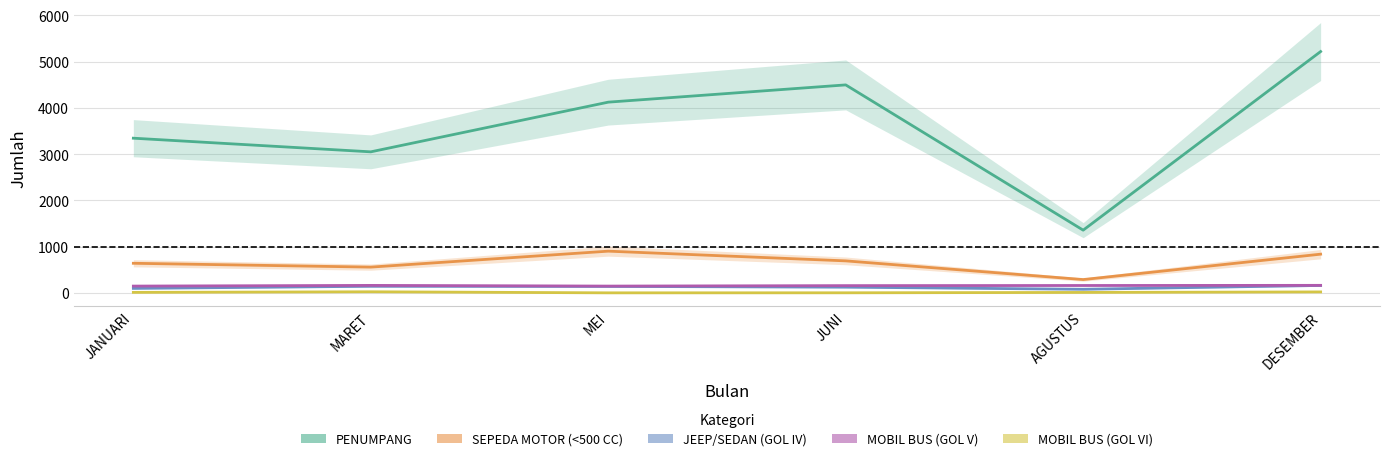

What position from the right is DESEMBER?

1